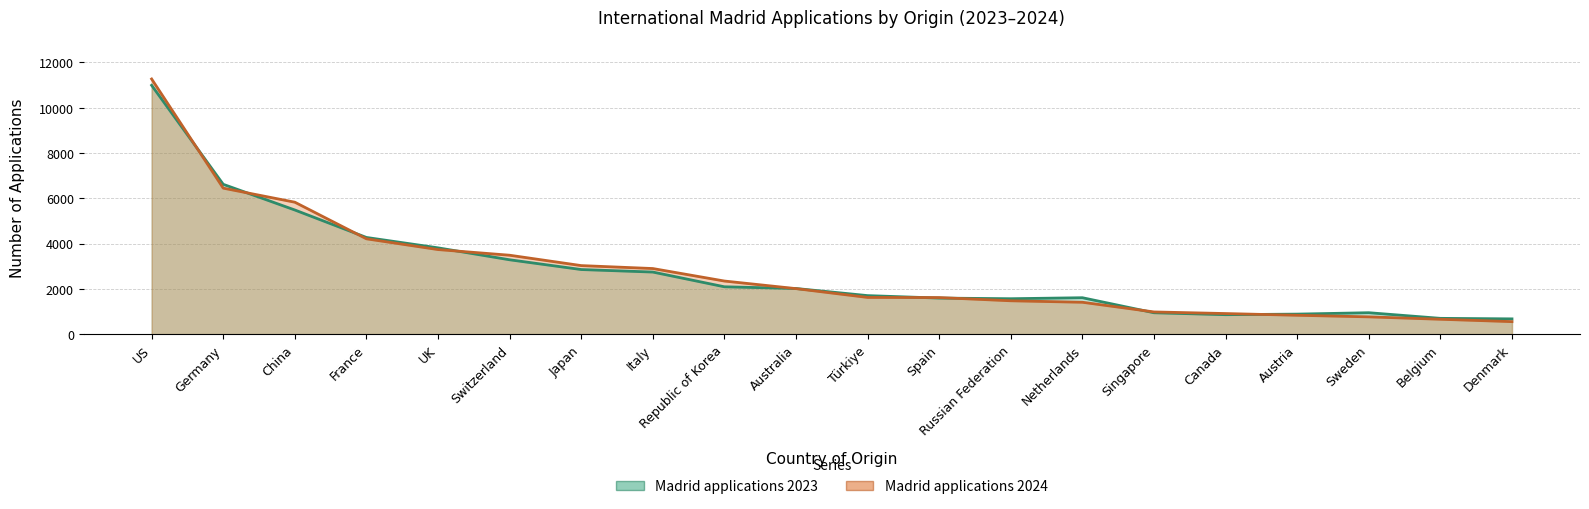

How many data points in Madrid applications 2023 are above 2016?

9